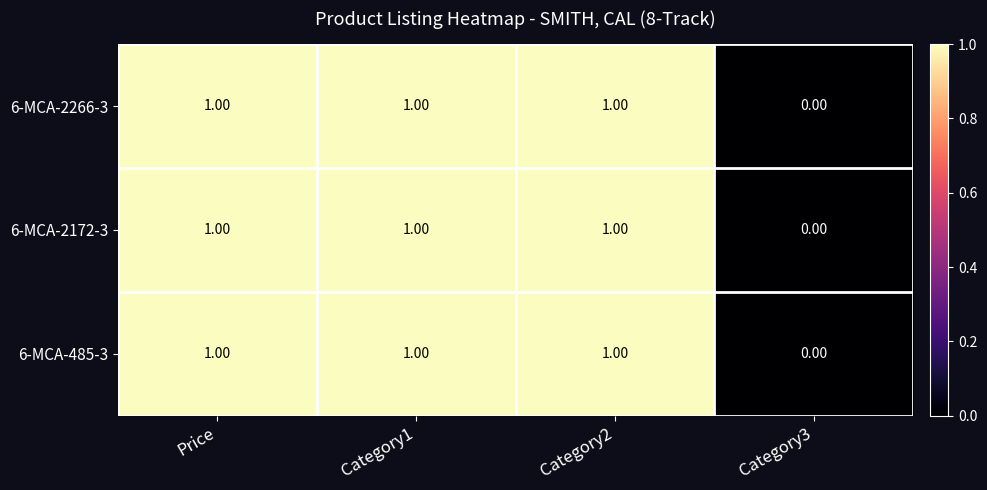

What is the total value across all series at Category2?

3